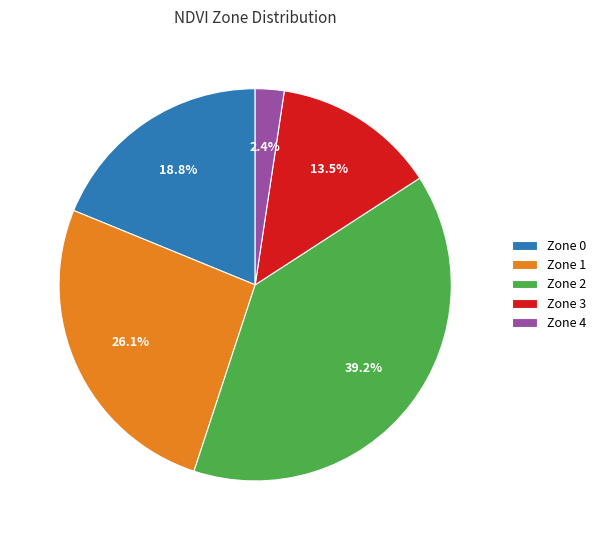

To the nearest percent, what percentage of the pie is Zone 1?

26%